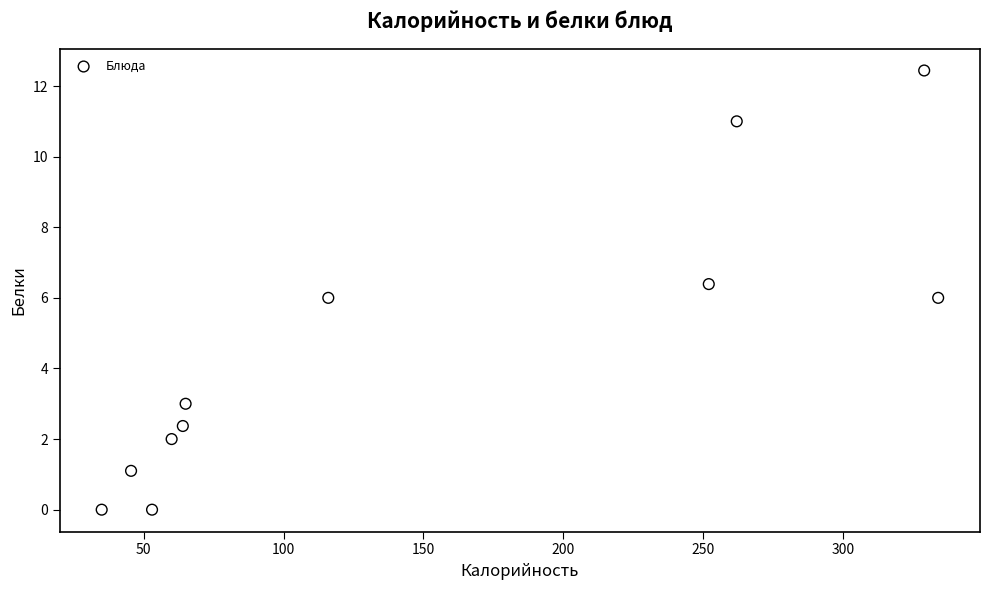

What is the range of Y values (max minus min)?

12.4